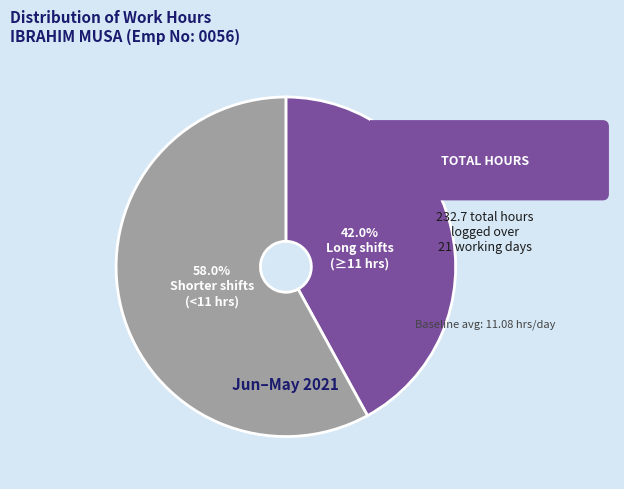

Is there a majority slice in this chart?

Yes